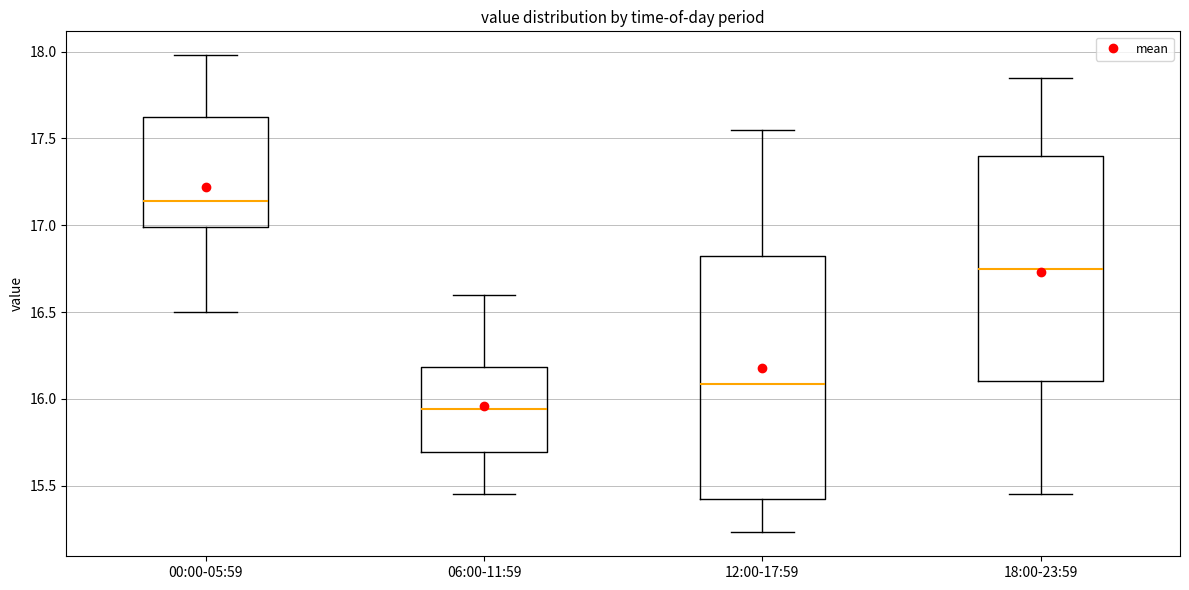

Reading left to right, transcribe this box plot: for each box, give where its median line is, the range the box spans, and where its two whiskers end, as read against the y-axis. The values are not printed on the chart, so give them approximately, as read against the axis.

00:00-05:59: median 17.15, box 17.00 to 17.65, whiskers 16.50 to 18.00
06:00-11:59: median 15.95, box 15.70 to 16.20, whiskers 15.45 to 16.60
12:00-17:59: median 16.10, box 15.40 to 16.80, whiskers 15.25 to 17.55
18:00-23:59: median 16.75, box 16.10 to 17.40, whiskers 15.45 to 17.85